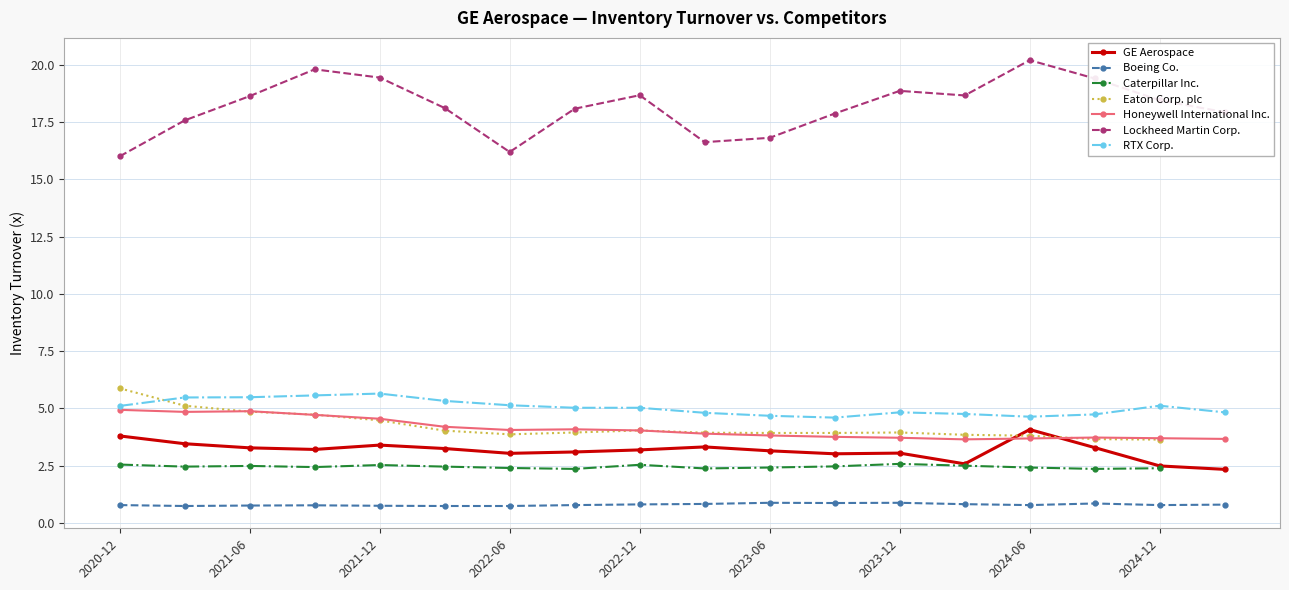

True or false: Honeywell International Inc. and Lockheed Martin Corp. cross at least once.

False